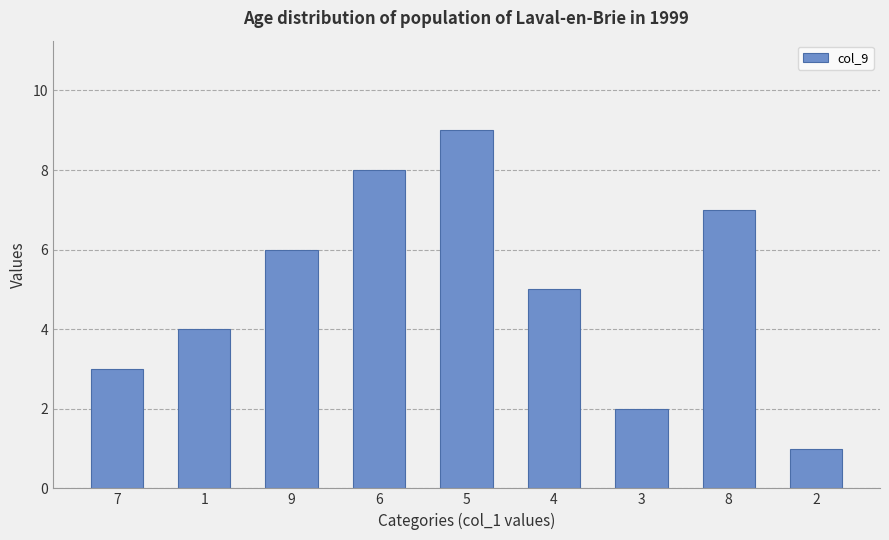

Are the bars grouped side by side (vs. stacked)?

No